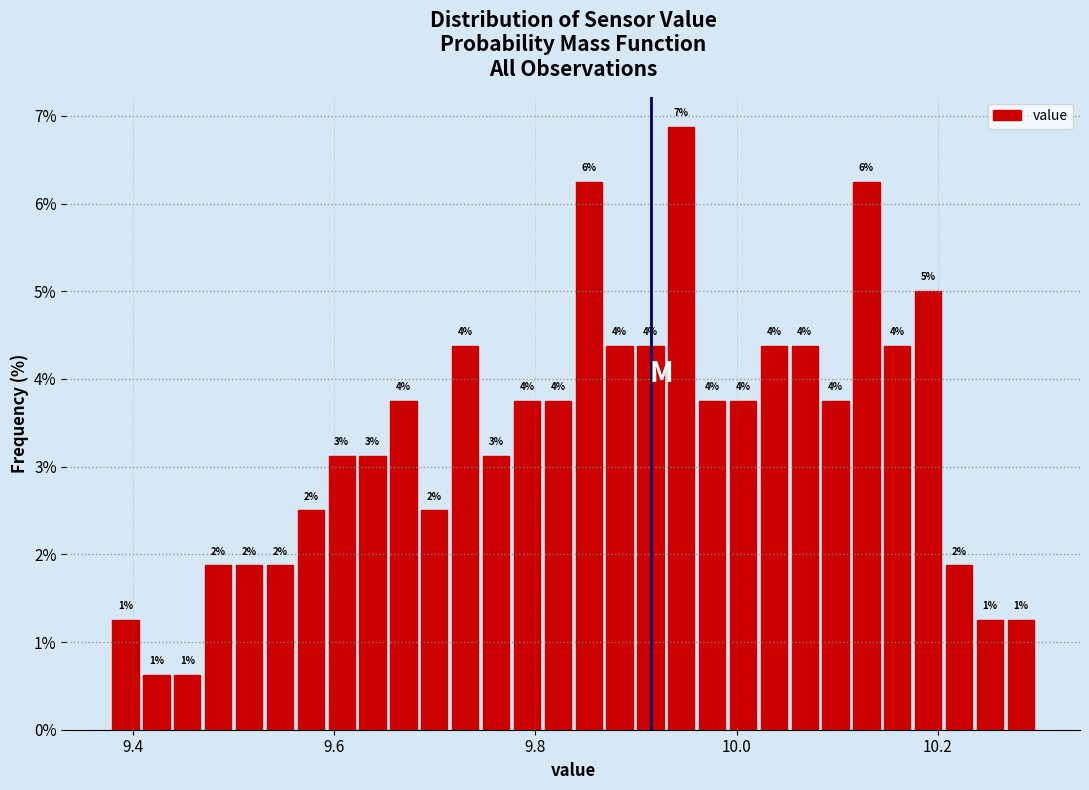

Around what value on the x-axis is the tallest bar? Give the approximate position of its centre, as read against the axis.

9.94